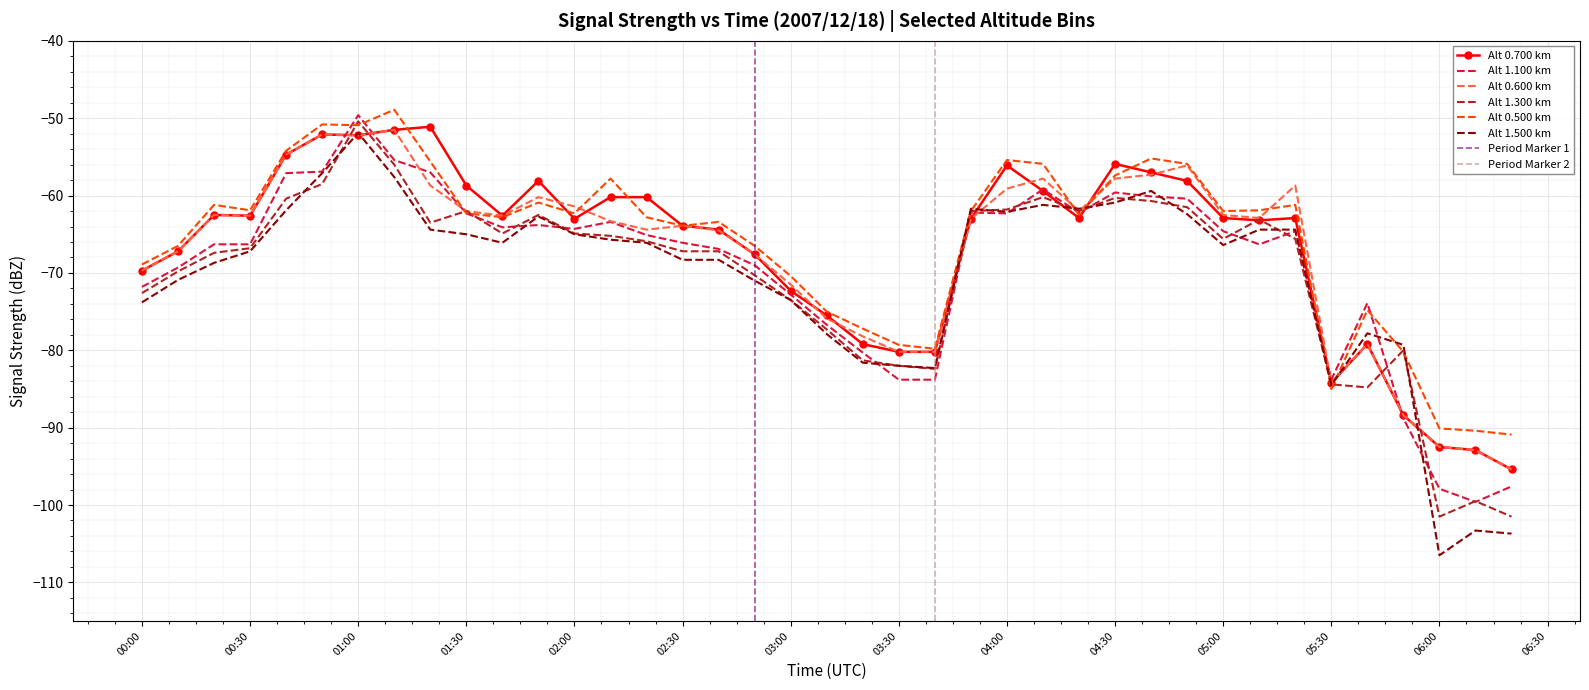

Reading left to right, transcribe all the data shown in this chart.

0.700: 00:00=-69.7	00:10=-67.2	00:20=-62.5	00:30=-62.6	00:40=-54.7	00:50=-52.1	01:00=-52.2	01:10=-51.5	01:20=-51.1	01:30=-58.7	01:40=-62.6	01:50=-58.1	02:00=-63.0	02:10=-60.2	02:20=-60.2	02:30=-63.9	02:40=-64.4	02:50=-67.6	03:00=-72.3	03:10=-75.5	03:20=-79.2	03:30=-80.2	03:40=-80.2	03:50=-63.0	04:00=-56.1	04:10=-59.4	04:20=-62.9	04:30=-55.9	04:40=-57.0	04:50=-58.1	05:00=-62.9	05:10=-63.2	05:20=-62.9	05:30=-84.2	05:40=-79.2	05:50=-88.4	06:00=-92.5	06:10=-92.9	06:20=-95.4
1.100: 00:00=-71.8	00:10=-69.3	00:20=-66.3	00:30=-66.3	00:40=-57.1	00:50=-56.9	01:00=-49.6	01:10=-55.4	01:20=-57.0	01:30=-62.3	01:40=-64.1	01:50=-63.8	02:00=-64.3	02:10=-63.4	02:20=-65.1	02:30=-66.1	02:40=-66.9	02:50=-69.0	03:00=-72.8	03:10=-76.7	03:20=-80.3	03:30=-83.8	03:40=-83.8	03:50=-62.2	04:00=-62.3	04:10=-59.2	04:20=-62.2	04:30=-59.6	04:40=-60.1	04:50=-60.4	05:00=-64.6	05:10=-66.3	05:20=-64.6	05:30=-83.8	05:40=-73.9	05:50=-88.8	06:00=-97.9	06:10=-99.6	06:20=-97.6
0.600: 00:00=-69.7	00:10=-67.2	00:20=-62.5	00:30=-62.6	00:40=-54.7	00:50=-52.1	01:00=-52.2	01:10=-51.5	01:20=-58.7	01:30=-62.0	01:40=-62.6	01:50=-60.2	02:00=-61.4	02:10=-63.3	02:20=-64.4	02:30=-63.9	02:40=-64.5	02:50=-67.6	03:00=-71.5	03:10=-75.9	03:20=-78.2	03:30=-80.2	03:40=-80.2	03:50=-63.0	04:00=-59.1	04:10=-57.8	04:20=-62.0	04:30=-57.8	04:40=-57.3	04:50=-56.1	05:00=-62.5	05:10=-62.9	05:20=-58.7	05:30=-84.2	05:40=-79.2	05:50=-88.4	06:00=-92.5	06:10=-92.9	06:20=-95.4
1.300: 00:00=-72.6	00:10=-69.8	00:20=-67.4	00:30=-66.8	00:40=-60.4	00:50=-58.5	01:00=-50.4	01:10=-56.0	01:20=-63.5	01:30=-62.0	01:40=-64.9	01:50=-62.5	02:00=-64.9	02:10=-65.2	02:20=-65.9	02:30=-67.2	02:40=-67.2	02:50=-70.3	03:00=-73.5	03:10=-77.3	03:20=-81.3	03:30=-82.0	03:40=-82.4	03:50=-62.0	04:00=-61.8	04:10=-60.2	04:20=-62.0	04:30=-60.3	04:40=-60.7	04:50=-61.5	05:00=-65.6	05:10=-63.1	05:20=-65.6	05:30=-84.4	05:40=-84.8	05:50=-80.0	06:00=-101.5	06:10=-99.5	06:20=-101.5
0.500: 00:00=-68.9	00:10=-66.5	00:20=-61.2	00:30=-61.9	00:40=-54.2	00:50=-50.8	01:00=-50.9	01:10=-48.9	01:20=-55.6	01:30=-62.3	01:40=-62.8	01:50=-60.9	02:00=-62.3	02:10=-57.8	02:20=-62.8	02:30=-63.9	02:40=-63.4	02:50=-66.5	03:00=-70.4	03:10=-75.0	03:20=-77.2	03:30=-79.3	03:40=-79.8	03:50=-62.0	04:00=-55.4	04:10=-55.9	04:20=-62.5	04:30=-57.4	04:40=-55.2	04:50=-55.9	05:00=-62.0	05:10=-61.9	05:20=-61.2	05:30=-85.0	05:40=-74.8	05:50=-80.2	06:00=-90.1	06:10=-90.4	06:20=-90.9
1.500: 00:00=-73.8	00:10=-70.9	00:20=-68.7	00:30=-67.2	00:40=-61.9	00:50=-57.1	01:00=-51.9	01:10=-57.6	01:20=-64.4	01:30=-65.0	01:40=-66.1	01:50=-62.7	02:00=-65.0	02:10=-65.7	02:20=-66.1	02:30=-68.3	02:40=-68.3	02:50=-71.0	03:00=-73.5	03:10=-77.9	03:20=-81.6	03:30=-82.0	03:40=-82.3	03:50=-61.7	04:00=-62.1	04:10=-61.2	04:20=-61.7	04:30=-60.9	04:40=-59.4	04:50=-62.4	05:00=-66.4	05:10=-64.4	05:20=-64.4	05:30=-84.5	05:40=-77.8	05:50=-79.3	06:00=-106.5	06:10=-103.3	06:20=-103.7